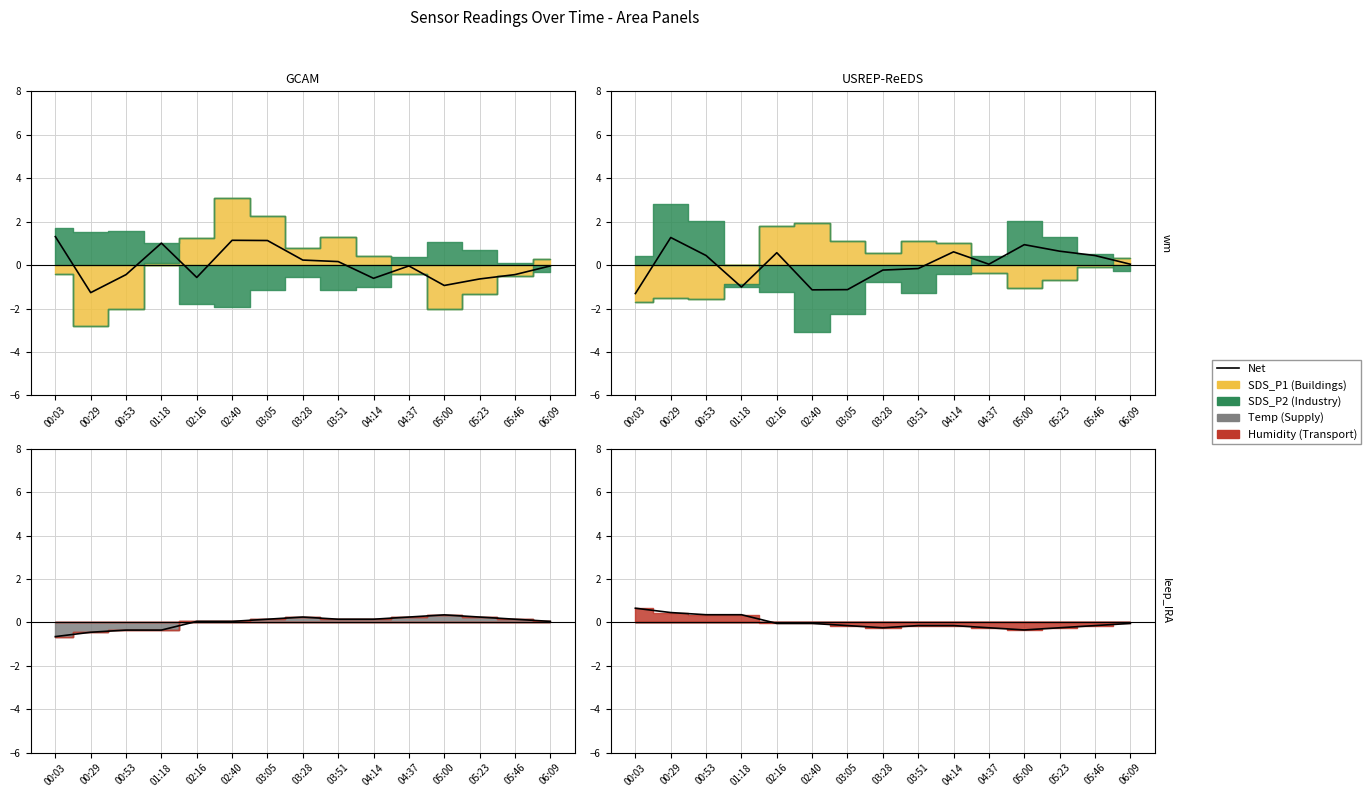

Where does the data first go above 0?

00:03